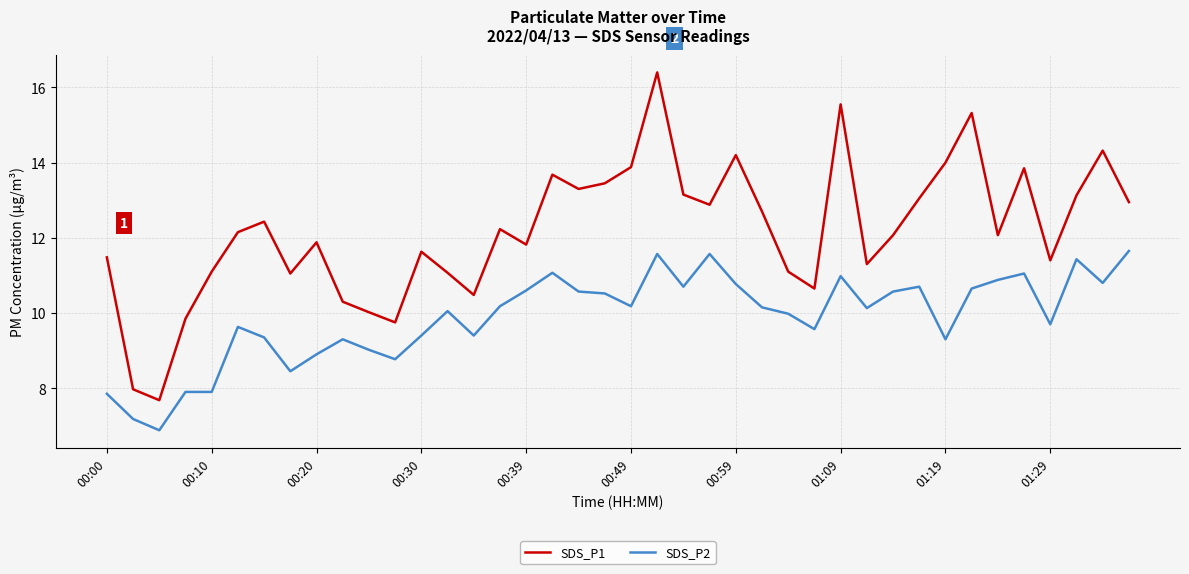

Which series has the widest spread of values?

SDS_P1